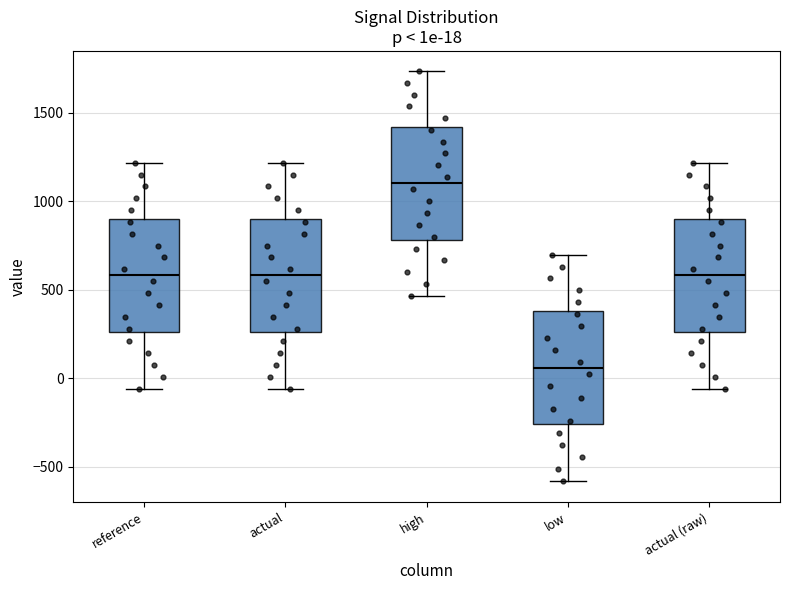

Which box has the highest median line?

high